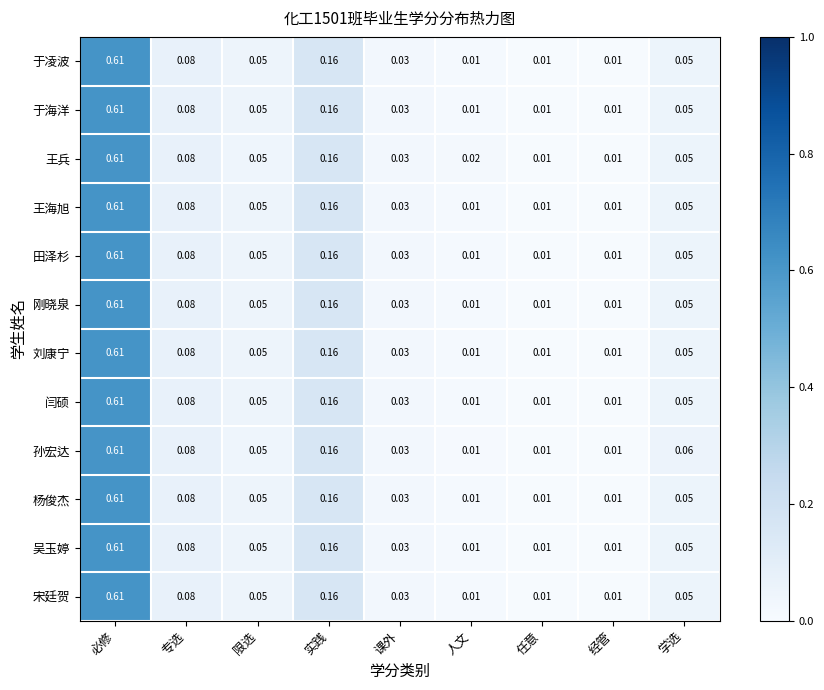

At how many categories does at least one series exceed 0?

9